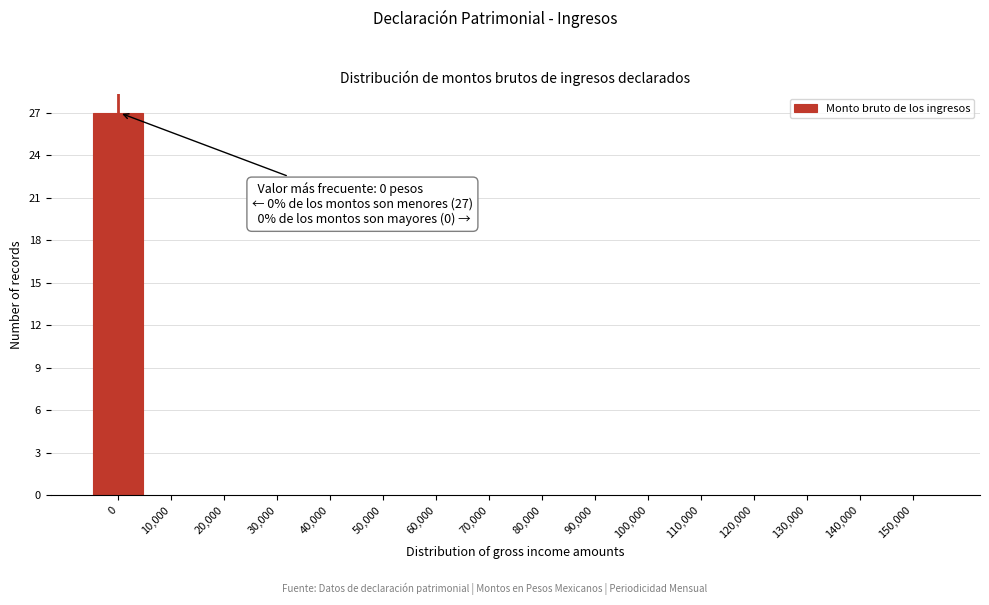

Reading left to right, list all the values displayed in this chart.

0=27	10,000=0	20,000=0	30,000=0	40,000=0	50,000=0	60,000=0	70,000=0	80,000=0	90,000=0	100,000=0	110,000=0	120,000=0	130,000=0	140,000=0	150,000=0